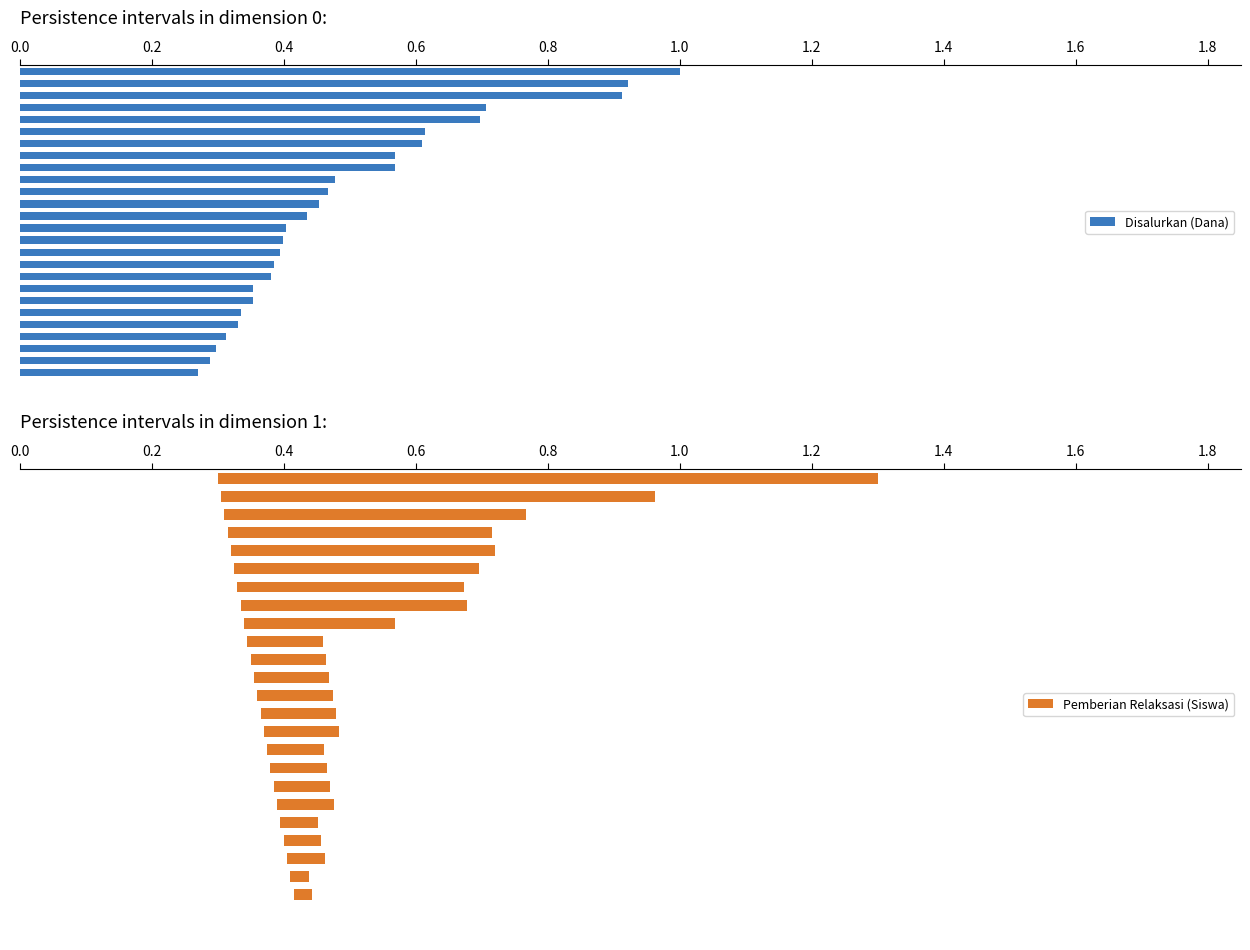

How many values in Pemberian Relaksasi (Siswa) are above zero?

24